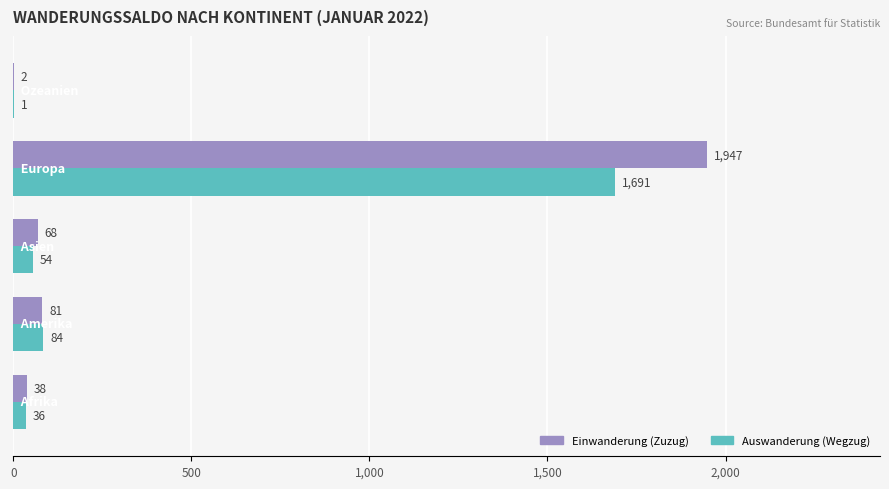

What is the sum of all Auswanderung (Wegzug) values?

1866